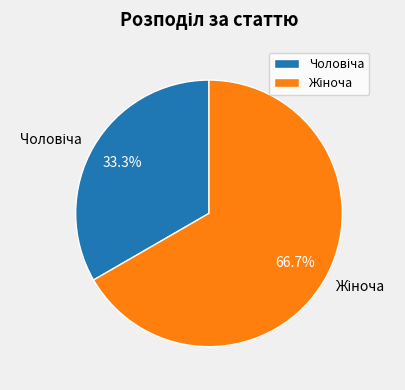

Is there a majority slice in this chart?

Yes